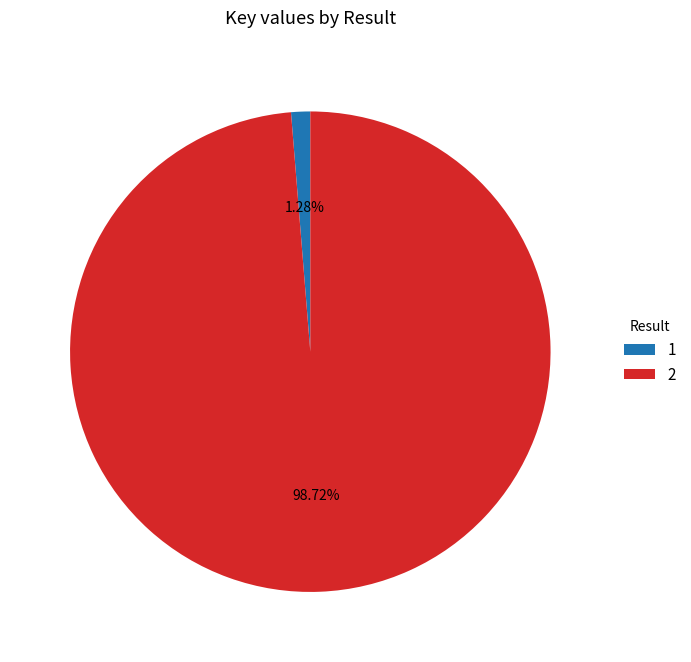

The 1 slice represents 1% of the pie. True or false?

True